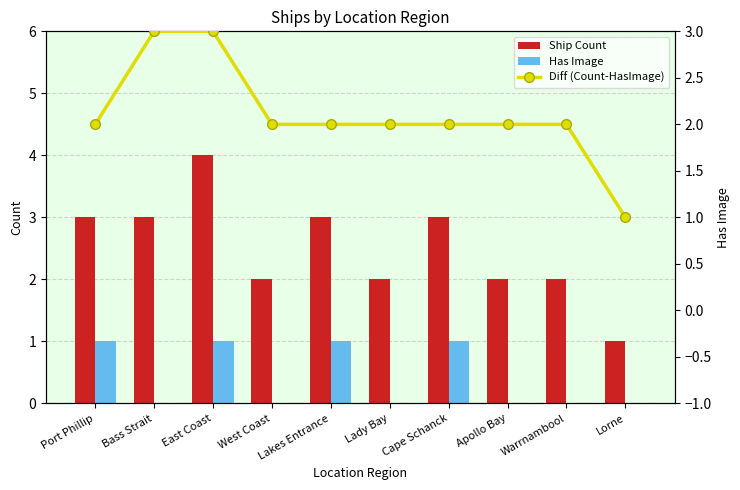

What is the lowest value of the Ship Count series?

1